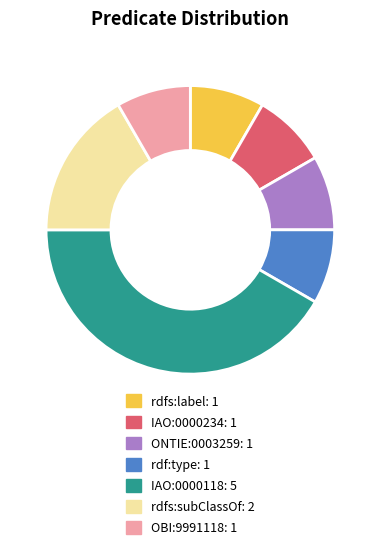

True or false: IAO:0000118 accounts for 48% of the total.

False